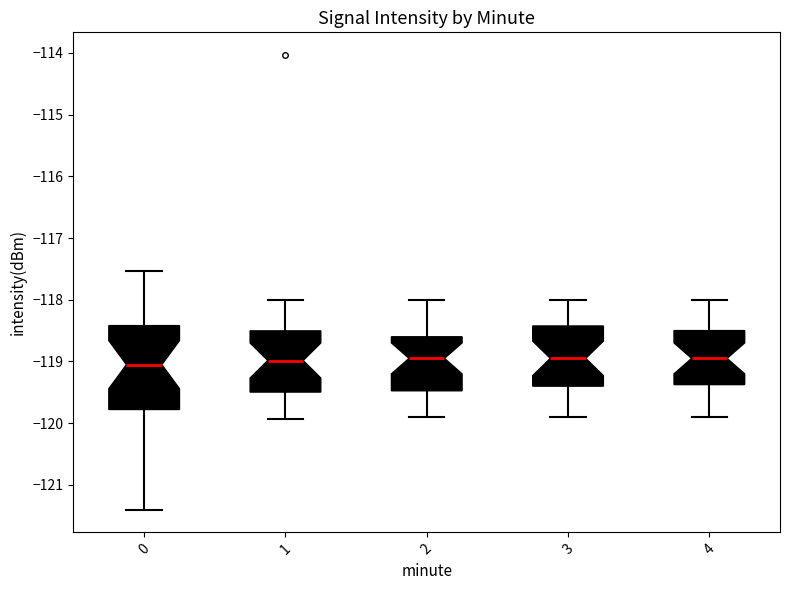

Reading left to right, transcribe this box plot: for each box, give where its median line is, the range the box spans, and where its two whiskers end, as read against the y-axis. The values are not printed on the chart, so give them approximately, as read against the axis.

0: median -119.1, box -119.8 to -118.4, whiskers -121.4 to -117.5
1: median -119.0, box -119.5 to -118.5, whiskers -119.9 to -118.0
2: median -118.9, box -119.5 to -118.6, whiskers -119.9 to -118.0
3: median -118.9, box -119.4 to -118.4, whiskers -119.9 to -118.0
4: median -118.9, box -119.4 to -118.5, whiskers -119.9 to -118.0